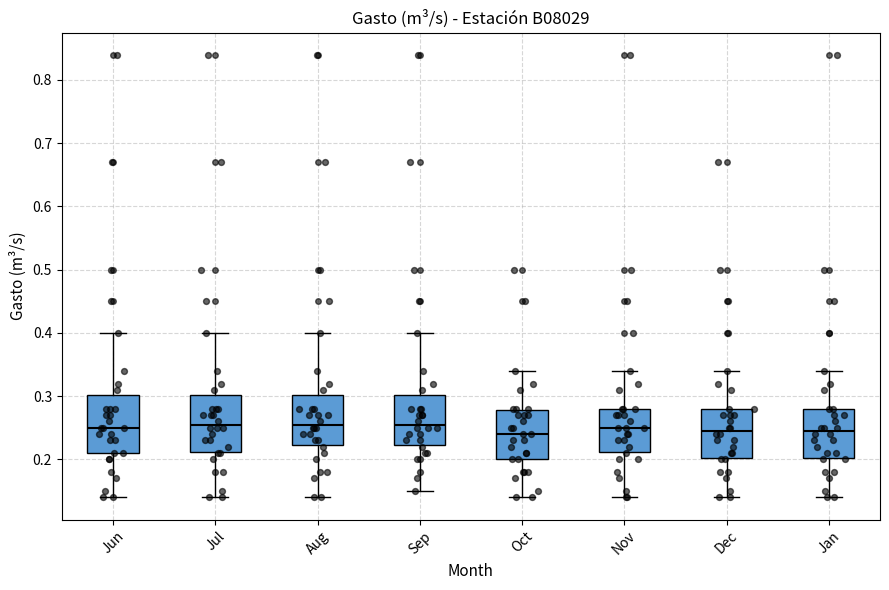

Where is the lower edge of the box for Sep on the y-axis? The values are not printed on the chart, so give them approximately, as read against the axis.

0.22